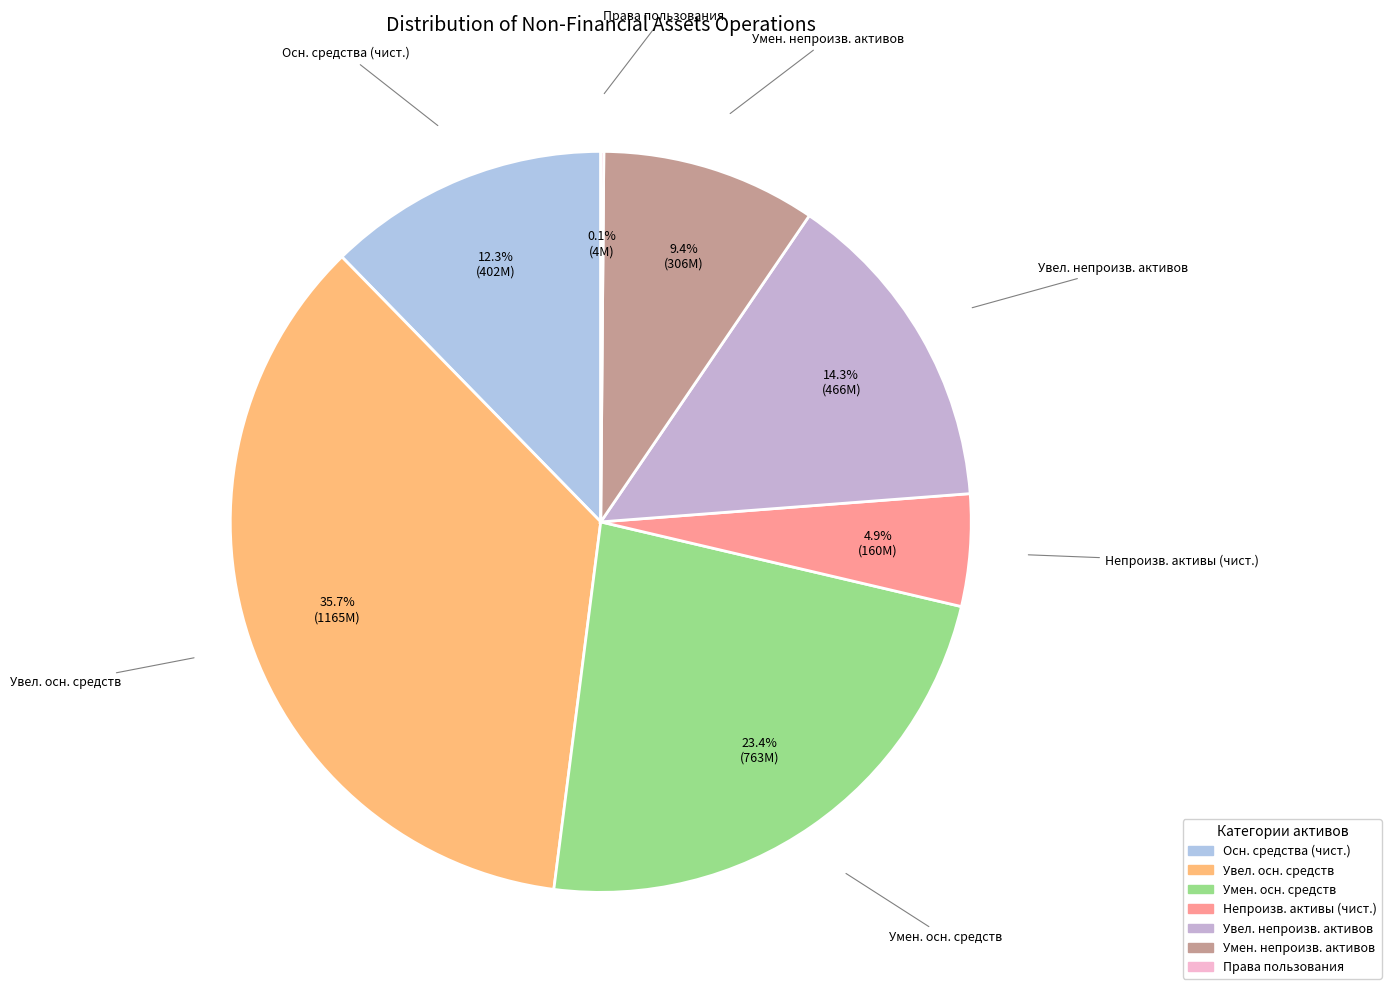

Which slice is the largest?

Увел. осн. средств